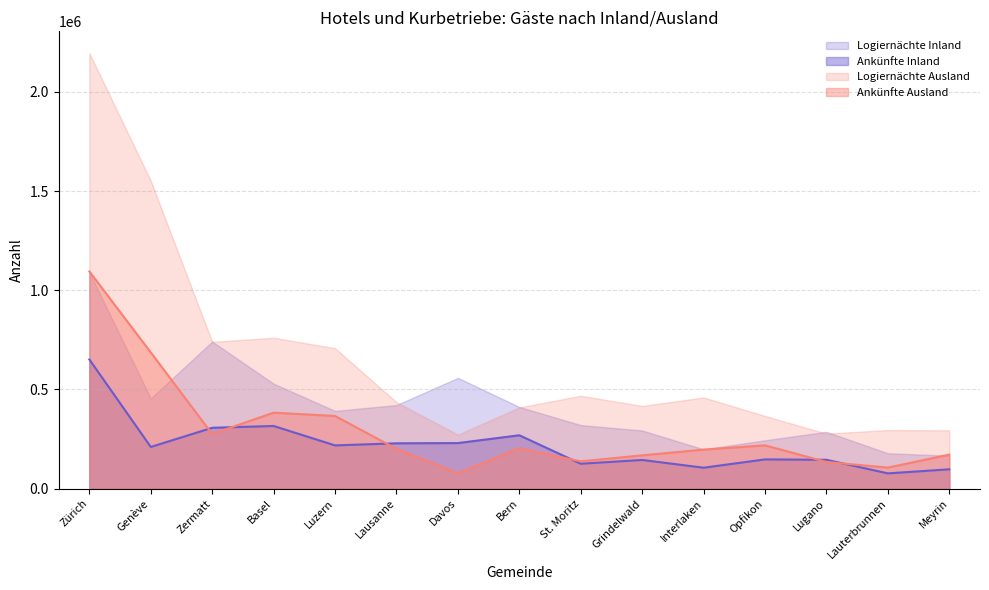

Rank the series by their average value, from lowest to highest.

Ankünfte Inland, Ankünfte Ausland, Logiernächte Inland, Logiernächte Ausland